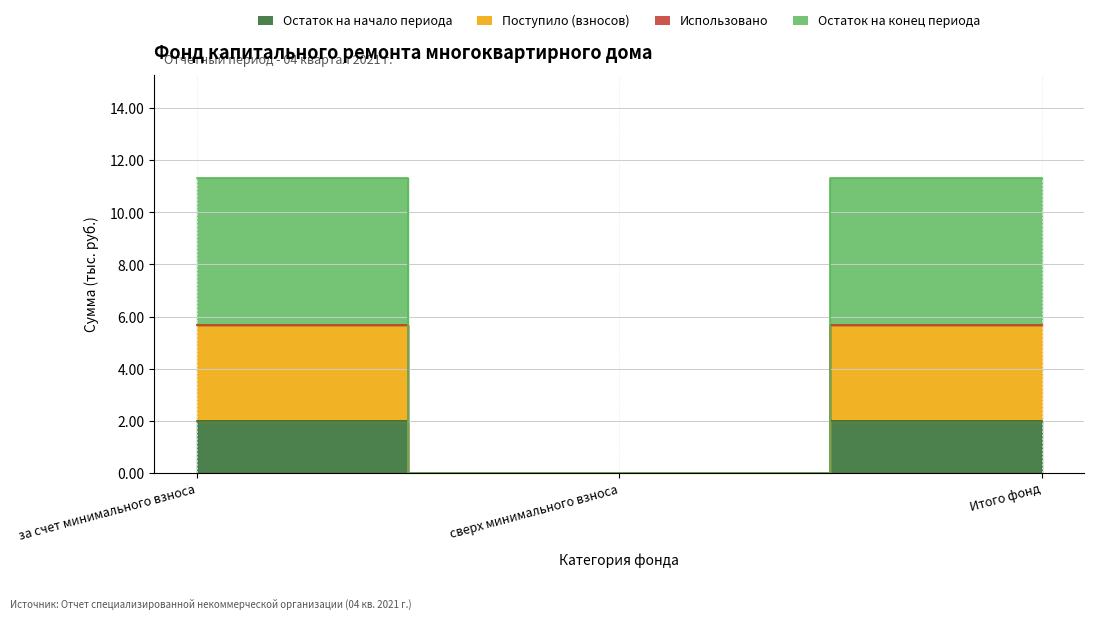

How many positive values does the Остаток на начало периода series have?

2